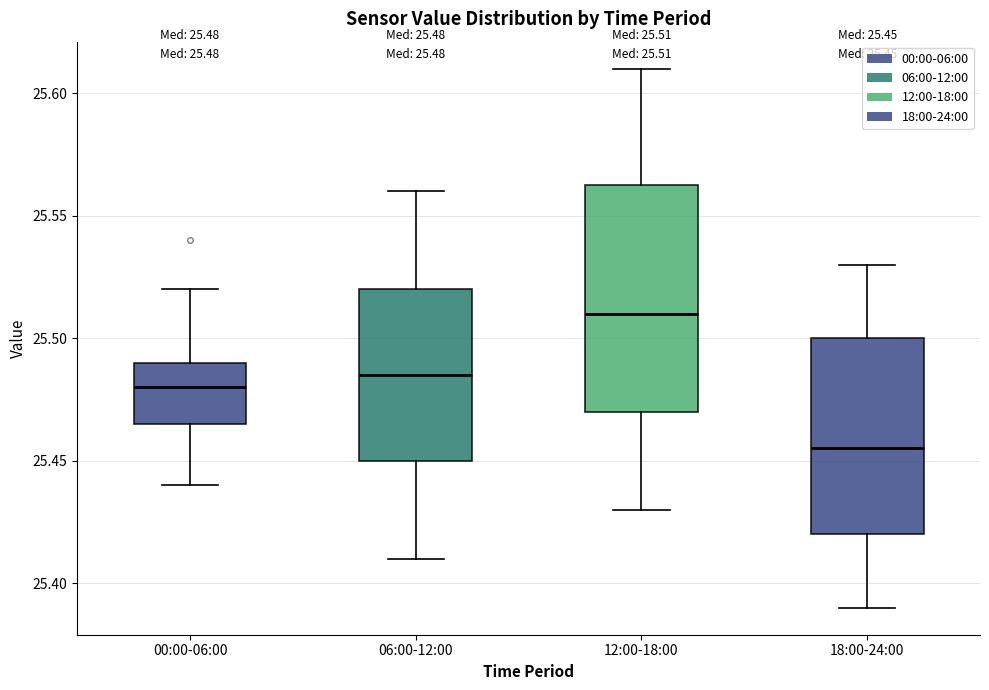

Which box has the highest median line?

12:00-18:00